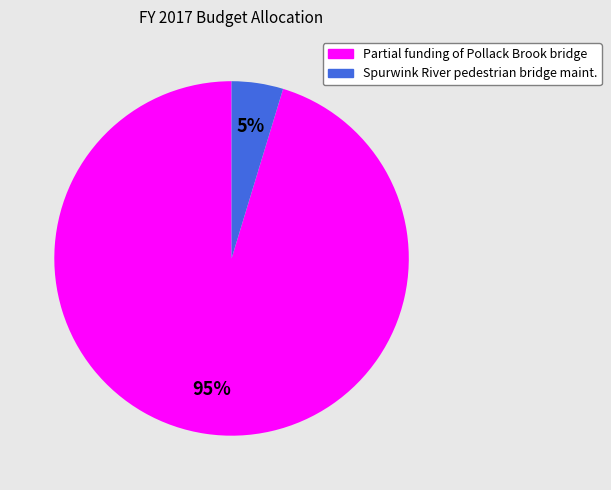

The Partial funding of Pollack Brook bridge slice represents 95% of the pie. True or false?

True